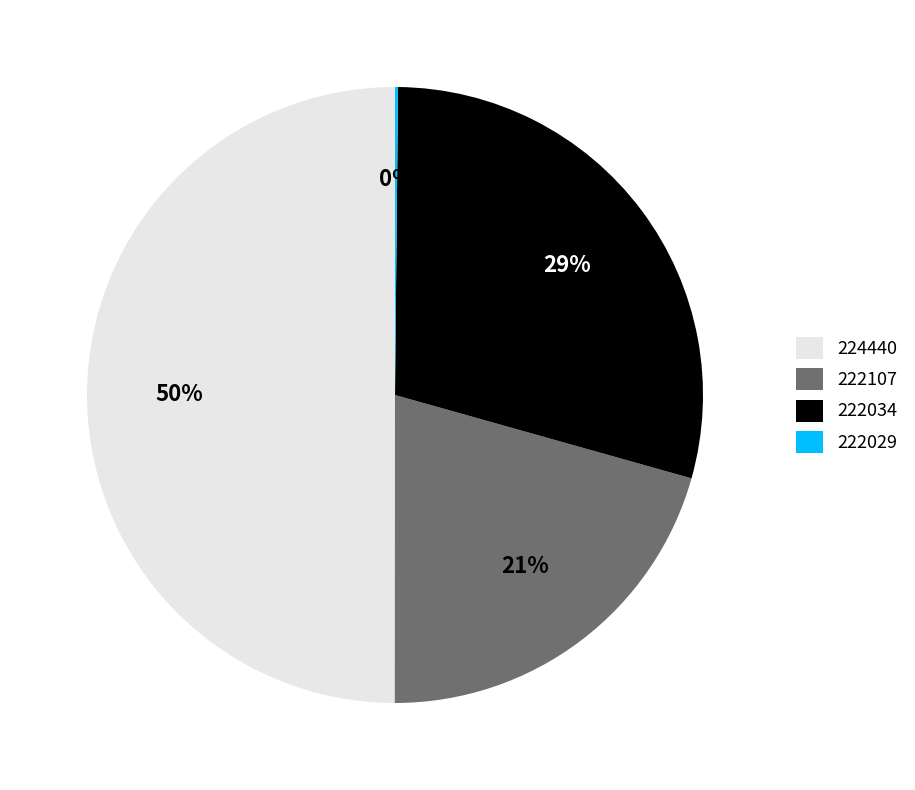

What is the largest slice in the pie chart?

224440